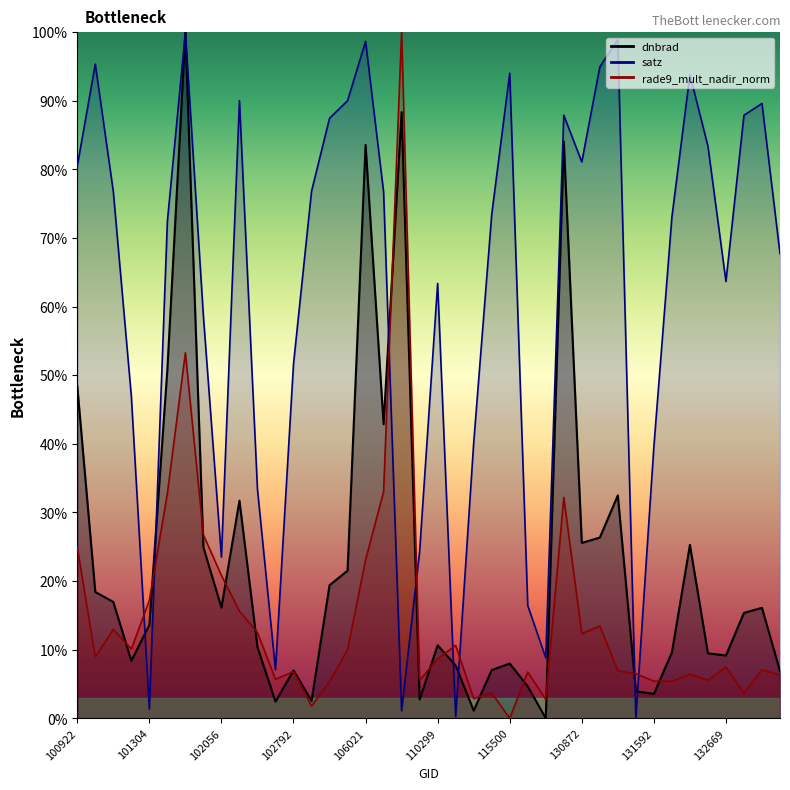

True or false: rade9_mult_nadir_norm has more than 0 interior local peaks.

True